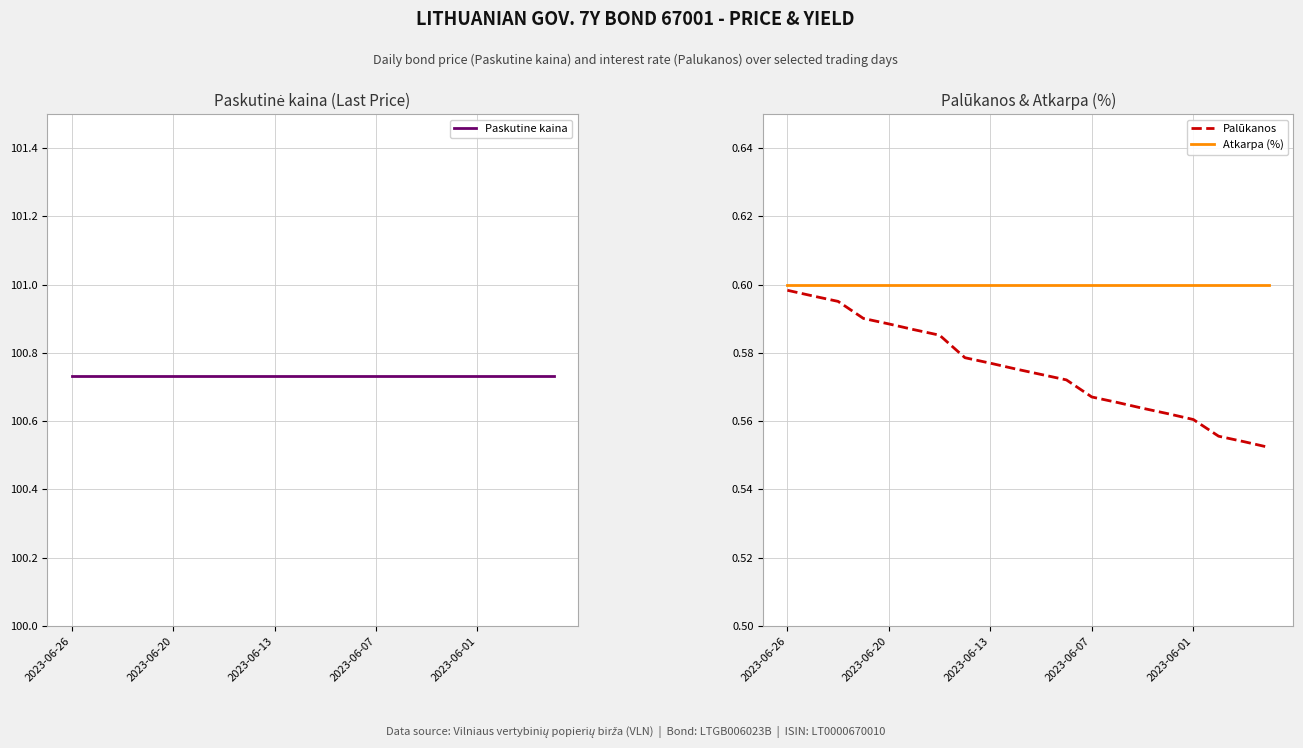

The Atkarpa (%) series shows 0.6 at 2023-06-26. True or false?

True